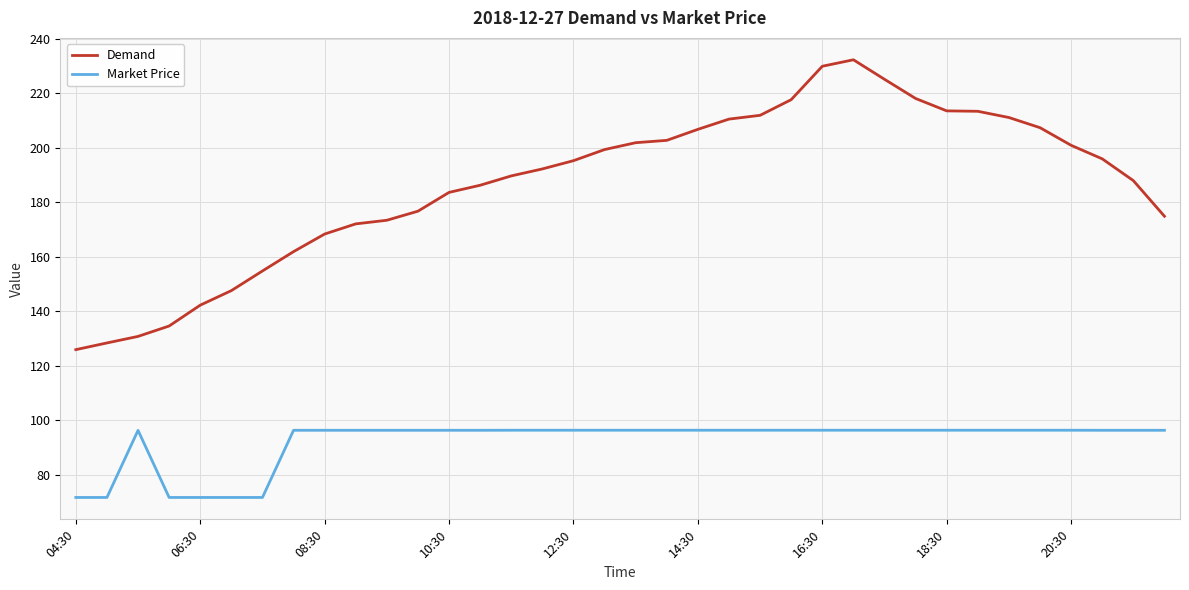

True or false: Market Price and Demand cross at least once.

False